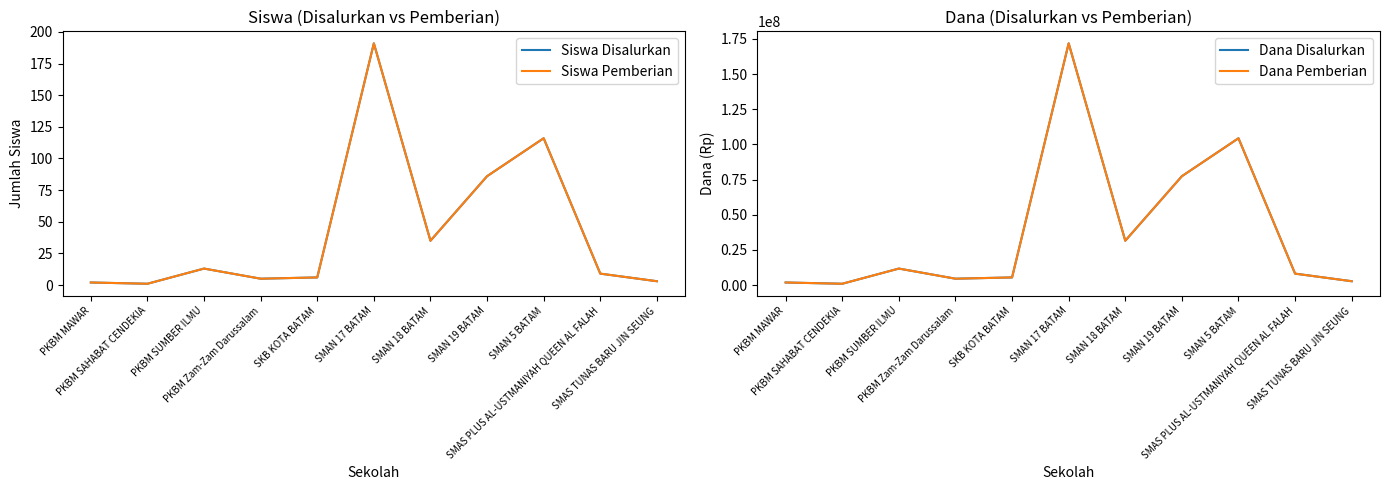

Reading left to right, what are all the values shown in this chart?

Siswa Disalurkan: PKBM MAWAR=2	PKBM SAHABAT CENDEKIA=1	PKBM SUMBER ILMU=13	PKBM Zam-Zam Darussalam=5	SKB KOTA BATAM=6	SMAN 17 BATAM=191	SMAN 18 BATAM=35	SMAN 19 BATAM=86	SMAN 5 BATAM=116	SMAS PLUS AL-USTMANIYAH QUEEN AL FALAH=9	SMAS TUNAS BARU JIN SEUNG=3
Siswa Pemberian: PKBM MAWAR=2	PKBM SAHABAT CENDEKIA=1	PKBM SUMBER ILMU=13	PKBM Zam-Zam Darussalam=5	SKB KOTA BATAM=6	SMAN 17 BATAM=191	SMAN 18 BATAM=35	SMAN 19 BATAM=86	SMAN 5 BATAM=116	SMAS PLUS AL-USTMANIYAH QUEEN AL FALAH=9	SMAS TUNAS BARU JIN SEUNG=3
Dana Disalurkan: PKBM MAWAR=1800000	PKBM SAHABAT CENDEKIA=900000	PKBM SUMBER ILMU=11700000	PKBM Zam-Zam Darussalam=4500000	SKB KOTA BATAM=5400000	SMAN 17 BATAM=171900000	SMAN 18 BATAM=31500000	SMAN 19 BATAM=77400000	SMAN 5 BATAM=104400000	SMAS PLUS AL-USTMANIYAH QUEEN AL FALAH=8100000	SMAS TUNAS BARU JIN SEUNG=2700000
Dana Pemberian: PKBM MAWAR=1800000	PKBM SAHABAT CENDEKIA=900000	PKBM SUMBER ILMU=11700000	PKBM Zam-Zam Darussalam=4500000	SKB KOTA BATAM=5400000	SMAN 17 BATAM=171900000	SMAN 18 BATAM=31500000	SMAN 19 BATAM=77400000	SMAN 5 BATAM=104400000	SMAS PLUS AL-USTMANIYAH QUEEN AL FALAH=8100000	SMAS TUNAS BARU JIN SEUNG=2700000